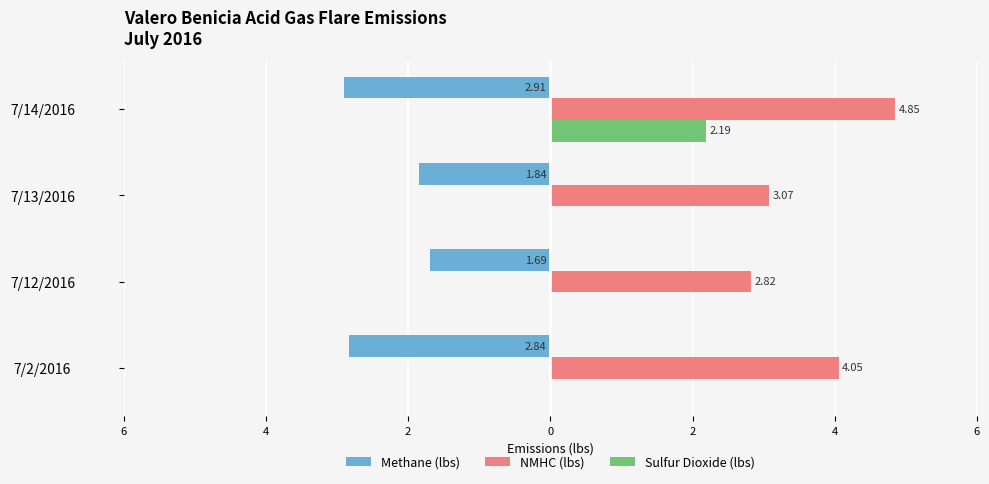

Reading left to right, list all the values displayed in this chart.

Methane (lbs): -2.8	-1.7	-1.8	-2.9
NMHC (lbs): 4.1	2.8	3.1	4.8
Sulfur Dioxide (lbs): 0.0	0.0	0.0	2.2